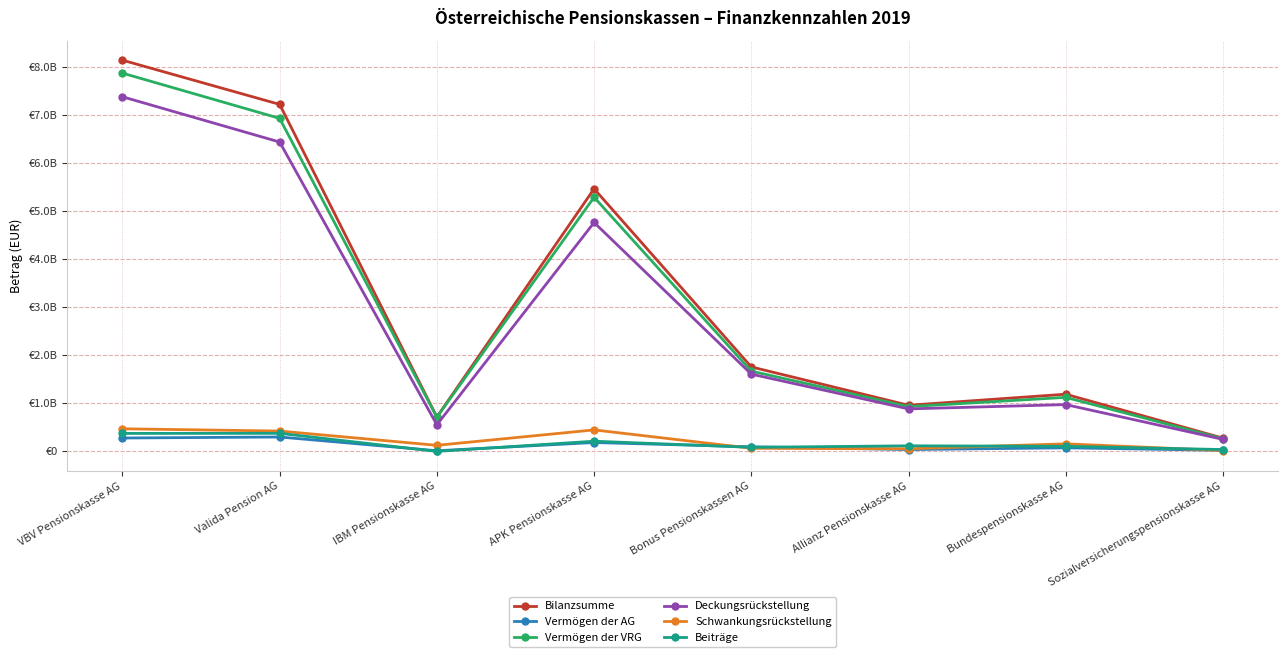

What is the value of the Bilanzsumme point at the 1st from the left?

8147758769.7